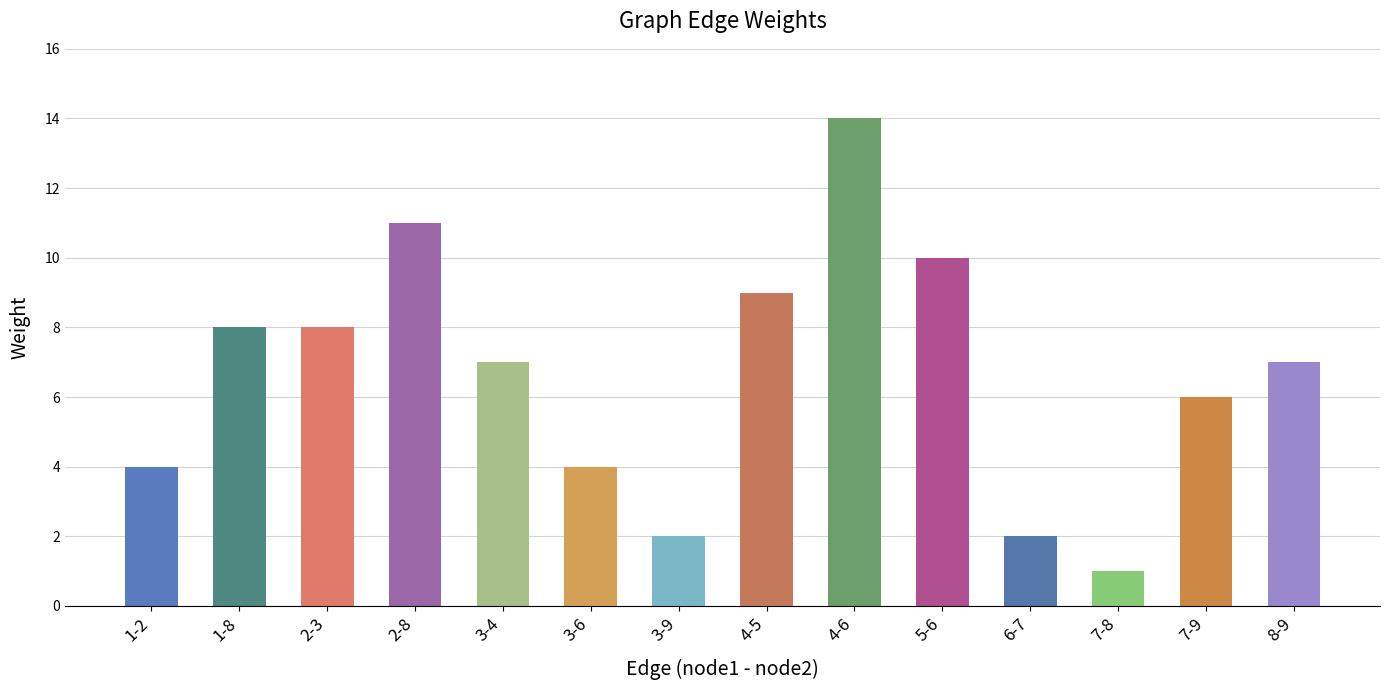

True or false: the data shows 4 at 1-2.

True